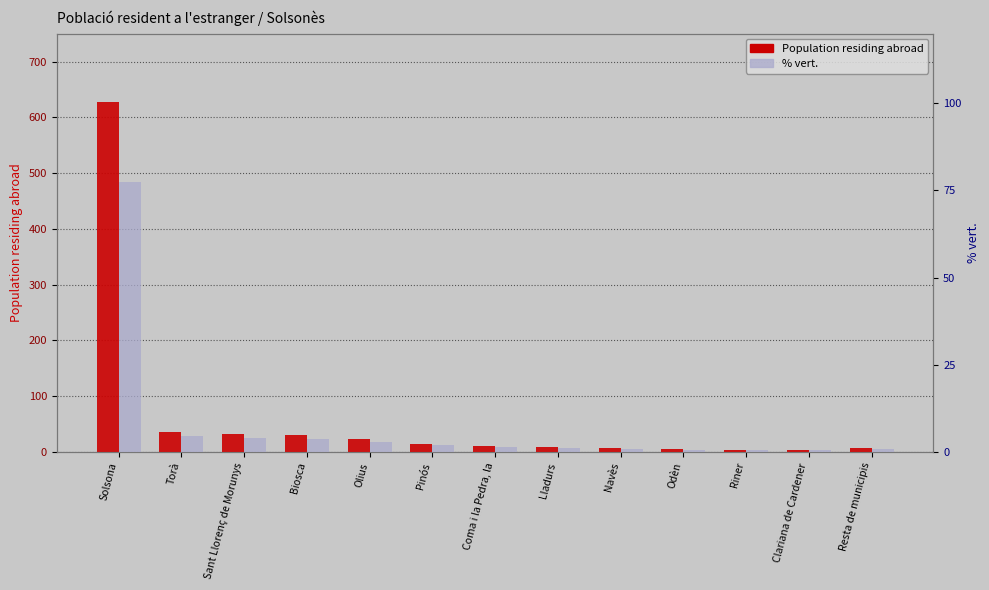

What is the label of the 7th bar from the left?

Coma i la Pedra, la